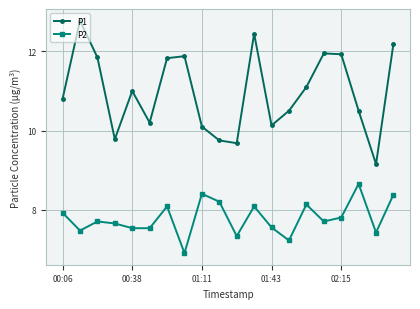

True or false: P1 has more than 1 interior local peaks.

True